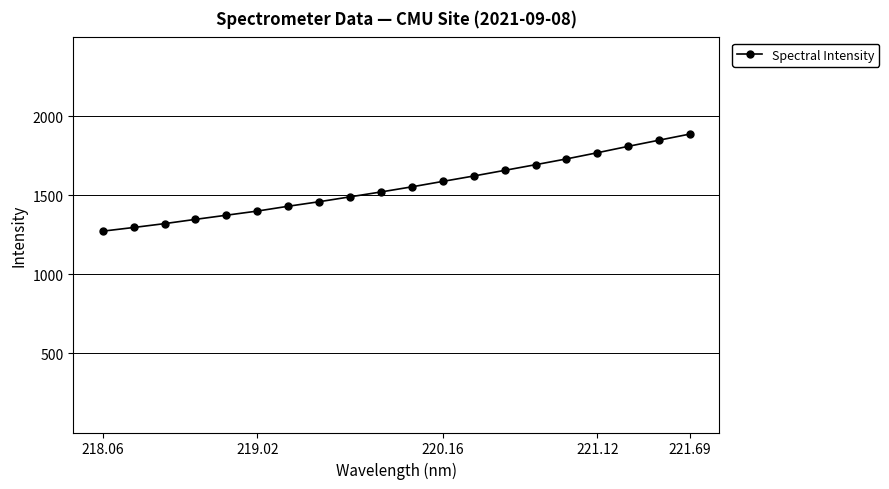

What is the average value?

1554.6